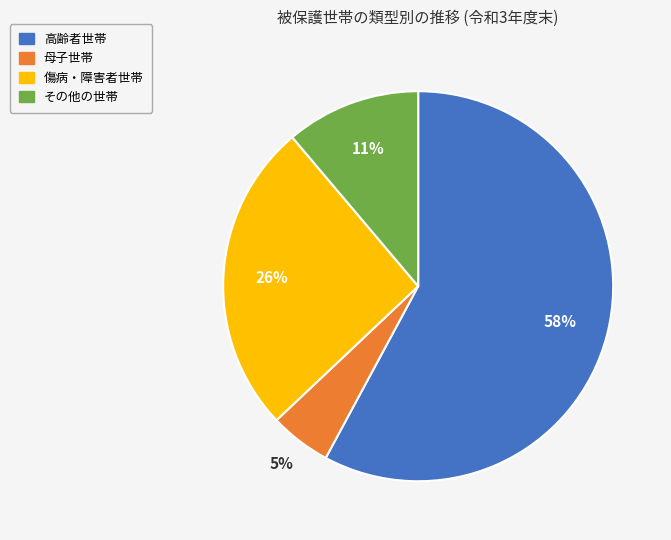

Which category has the smallest portion of the pie?

母子世帯